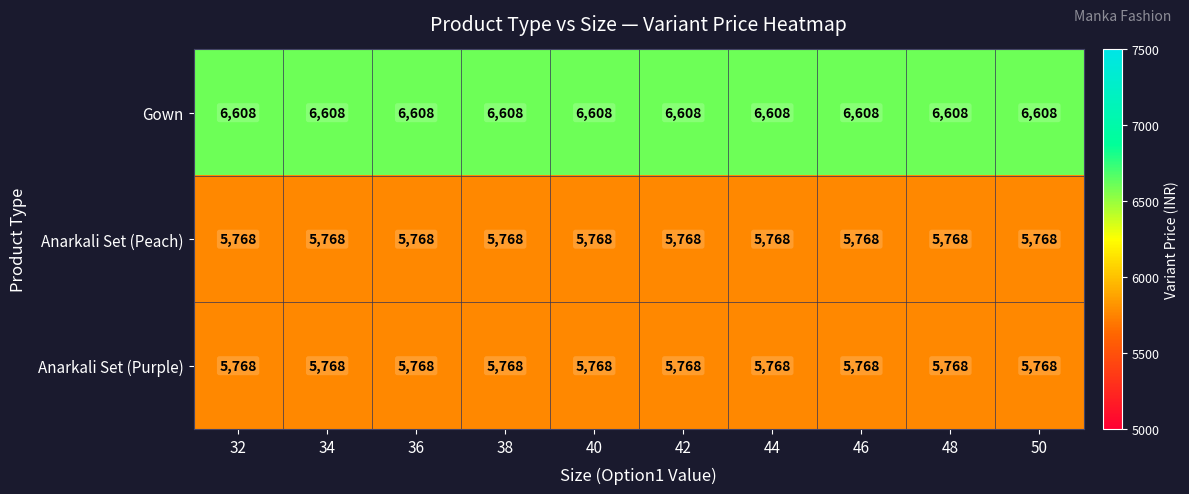

What value does the Anarkali Set (Purple) series have at 36?

5768